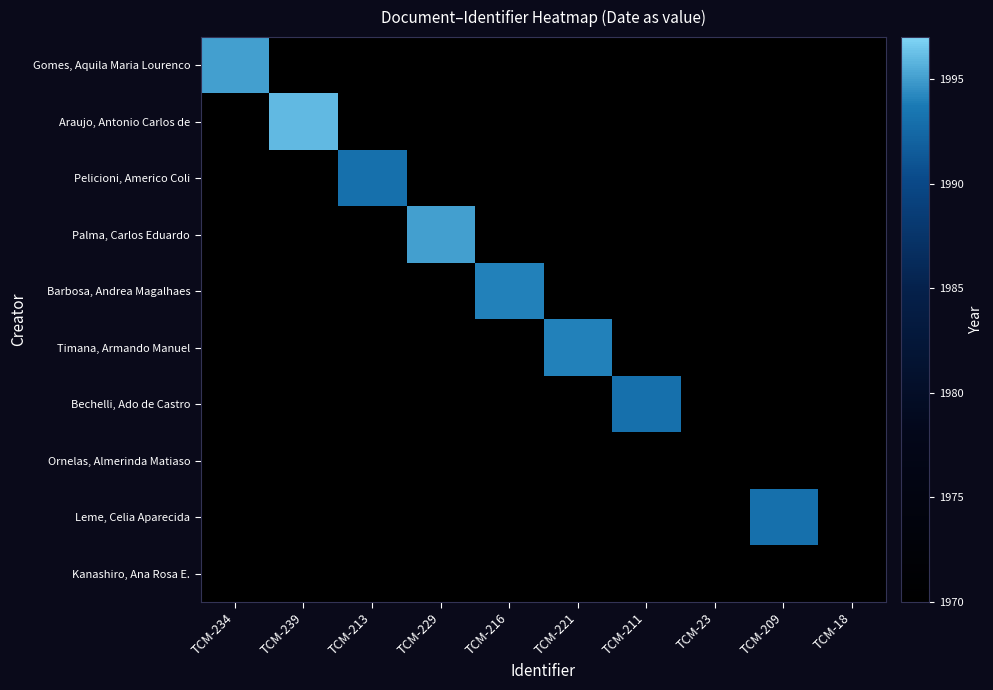

Reading left to right, what are all the values shown in this chart?

Gomes, Aquila Maria Lourenco: TCM-234=1995	TCM-239=0	TCM-213=0	TCM-229=0	TCM-216=0	TCM-221=0	TCM-211=0	TCM-23=0	TCM-209=0	TCM-18=0
Araujo, Antonio Carlos de: TCM-234=0	TCM-239=1996	TCM-213=0	TCM-229=0	TCM-216=0	TCM-221=0	TCM-211=0	TCM-23=0	TCM-209=0	TCM-18=0
Pelicioni, Americo Coli: TCM-234=0	TCM-239=0	TCM-213=1993	TCM-229=0	TCM-216=0	TCM-221=0	TCM-211=0	TCM-23=0	TCM-209=0	TCM-18=0
Palma, Carlos Eduardo: TCM-234=0	TCM-239=0	TCM-213=0	TCM-229=1995	TCM-216=0	TCM-221=0	TCM-211=0	TCM-23=0	TCM-209=0	TCM-18=0
Barbosa, Andrea Magalhaes: TCM-234=0	TCM-239=0	TCM-213=0	TCM-229=0	TCM-216=1994	TCM-221=0	TCM-211=0	TCM-23=0	TCM-209=0	TCM-18=0
Timana, Armando Manuel: TCM-234=0	TCM-239=0	TCM-213=0	TCM-229=0	TCM-216=0	TCM-221=1994	TCM-211=0	TCM-23=0	TCM-209=0	TCM-18=0
Bechelli, Ado de Castro: TCM-234=0	TCM-239=0	TCM-213=0	TCM-229=0	TCM-216=0	TCM-221=0	TCM-211=1993	TCM-23=0	TCM-209=0	TCM-18=0
Ornelas, Almerinda Matiaso: TCM-234=0	TCM-239=0	TCM-213=0	TCM-229=0	TCM-216=0	TCM-221=0	TCM-211=0	TCM-23=1970	TCM-209=0	TCM-18=0
Leme, Celia Aparecida: TCM-234=0	TCM-239=0	TCM-213=0	TCM-229=0	TCM-216=0	TCM-221=0	TCM-211=0	TCM-23=0	TCM-209=1993	TCM-18=0
Kanashiro, Ana Rosa E.: TCM-234=0	TCM-239=0	TCM-213=0	TCM-229=0	TCM-216=0	TCM-221=0	TCM-211=0	TCM-23=0	TCM-209=0	TCM-18=1970